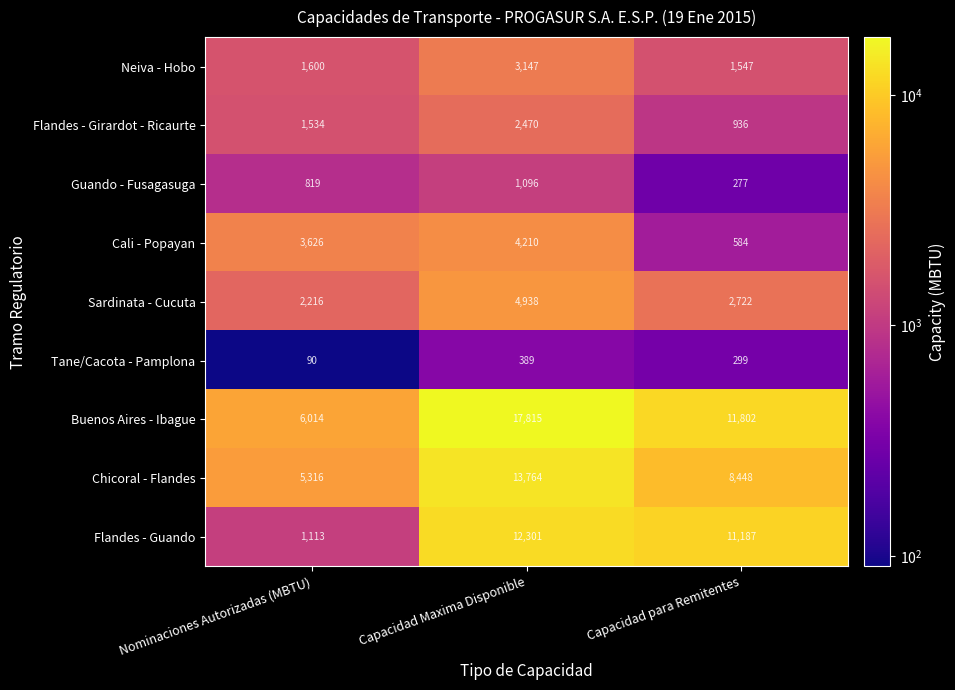

What is the sum of all Sardinata - Cucuta values?

9876